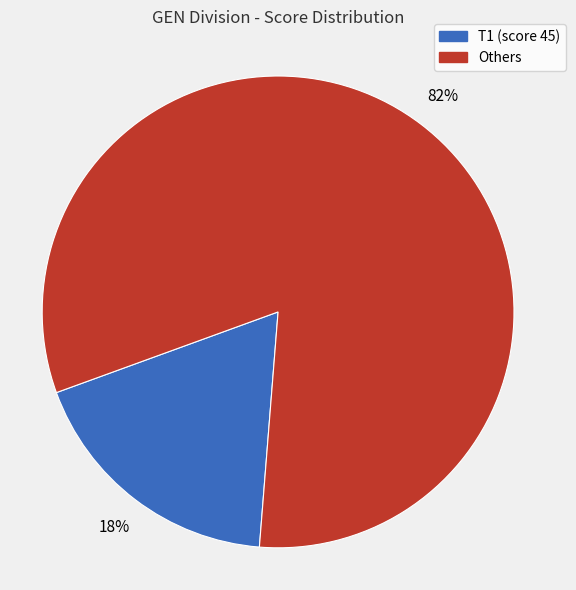

Does any single category account for the majority?

Yes